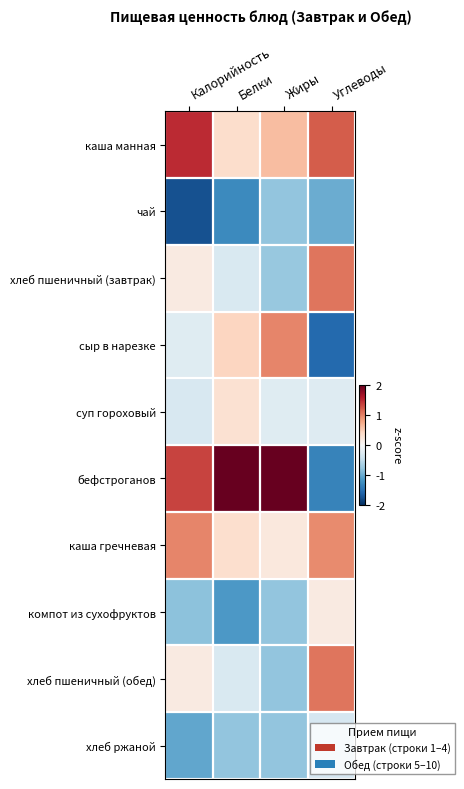

At which category does the chart reach its minimum across all series?

Калорийность